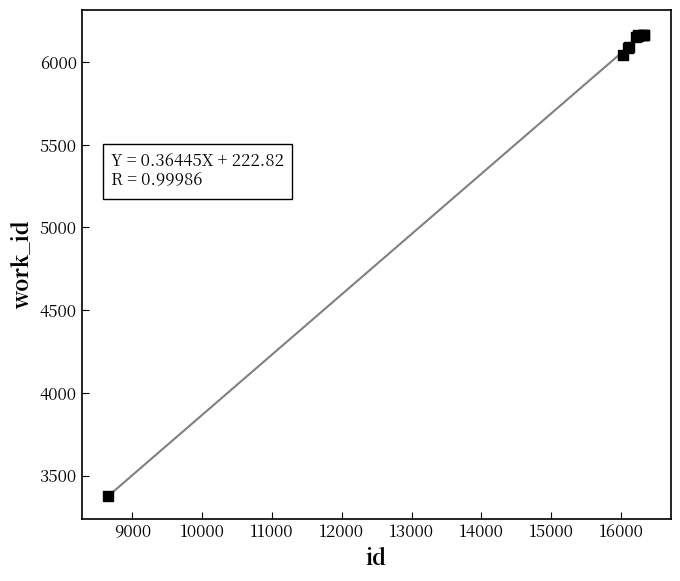

What Y value in the scatter plot is closest to 4771?

6040